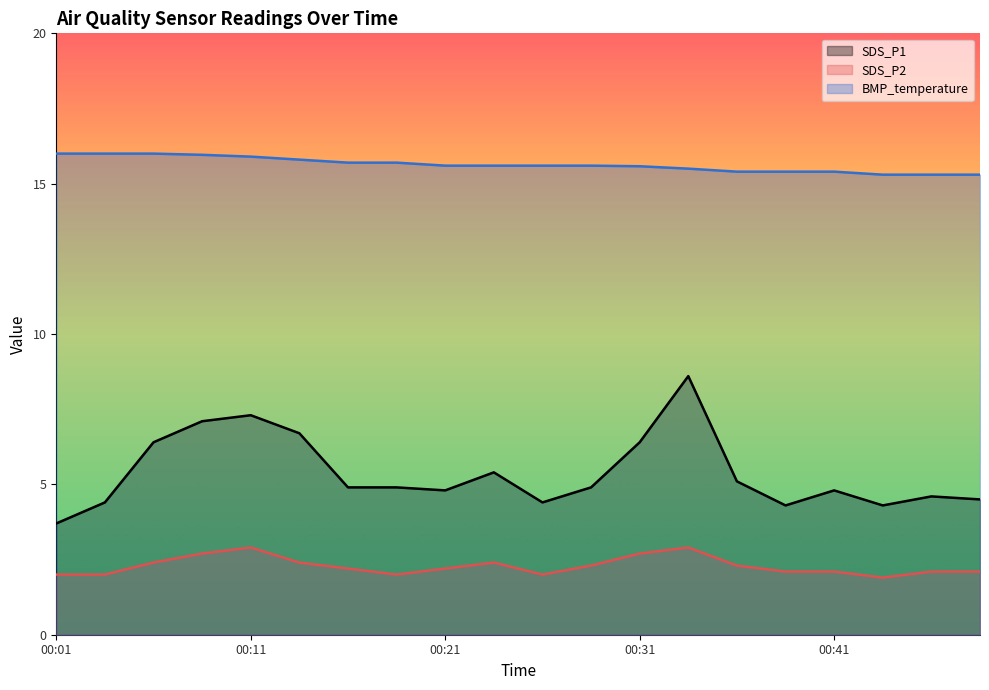

At which label does SDS_P2 first exceed 2?

00:06